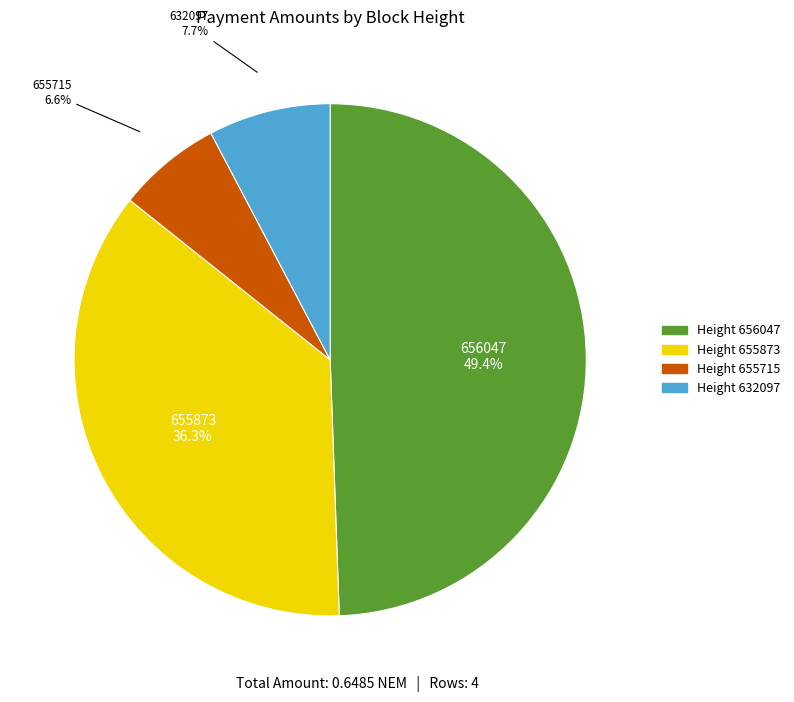

Is there any slice that represents more than half of the pie?

No